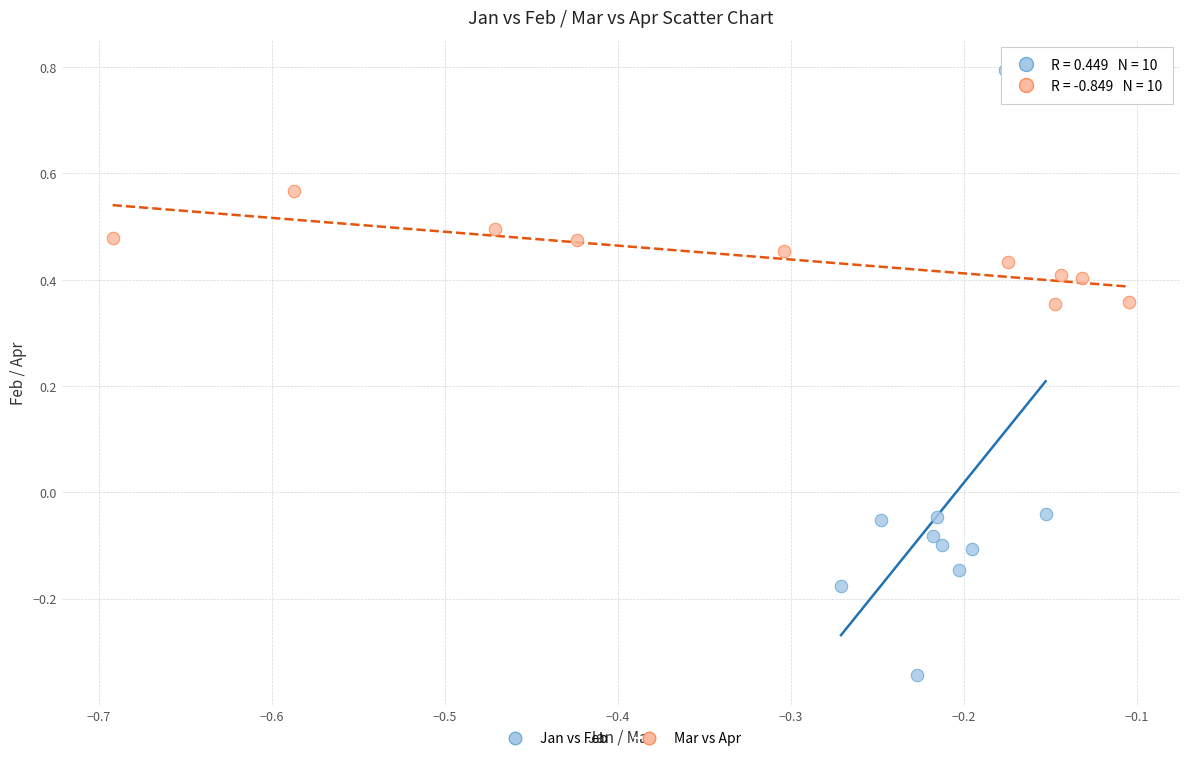

Which series has the largest Y range (max minus min)?

Jan vs Feb